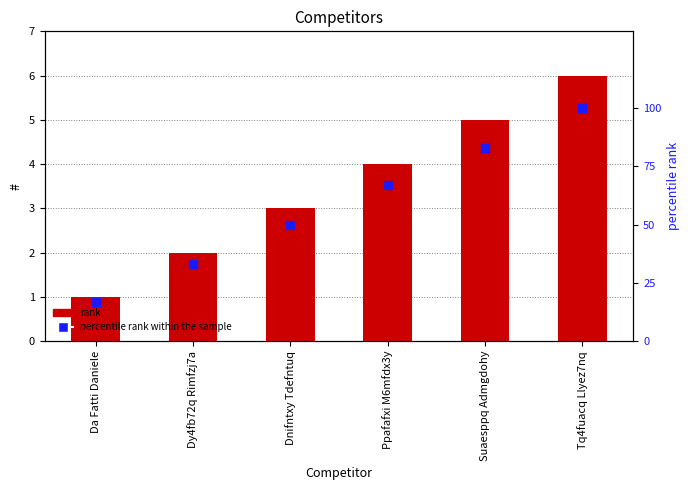

Which series reaches the minimum Y coordinate?

rank